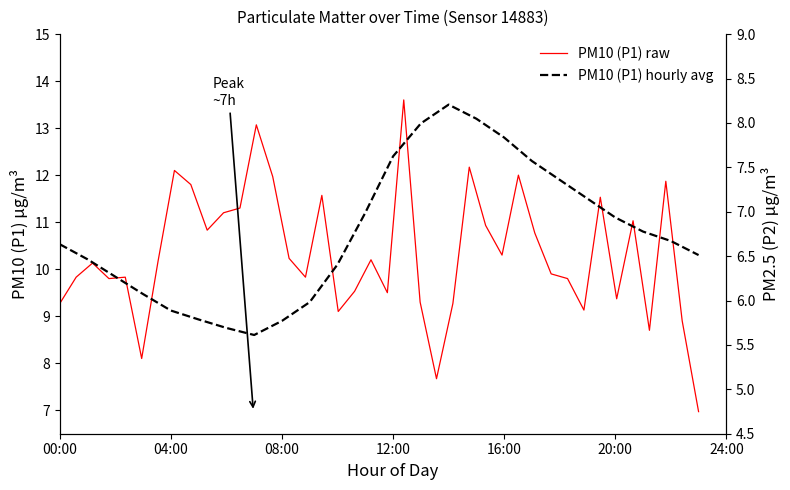

Read the value at 17:00.

12.3